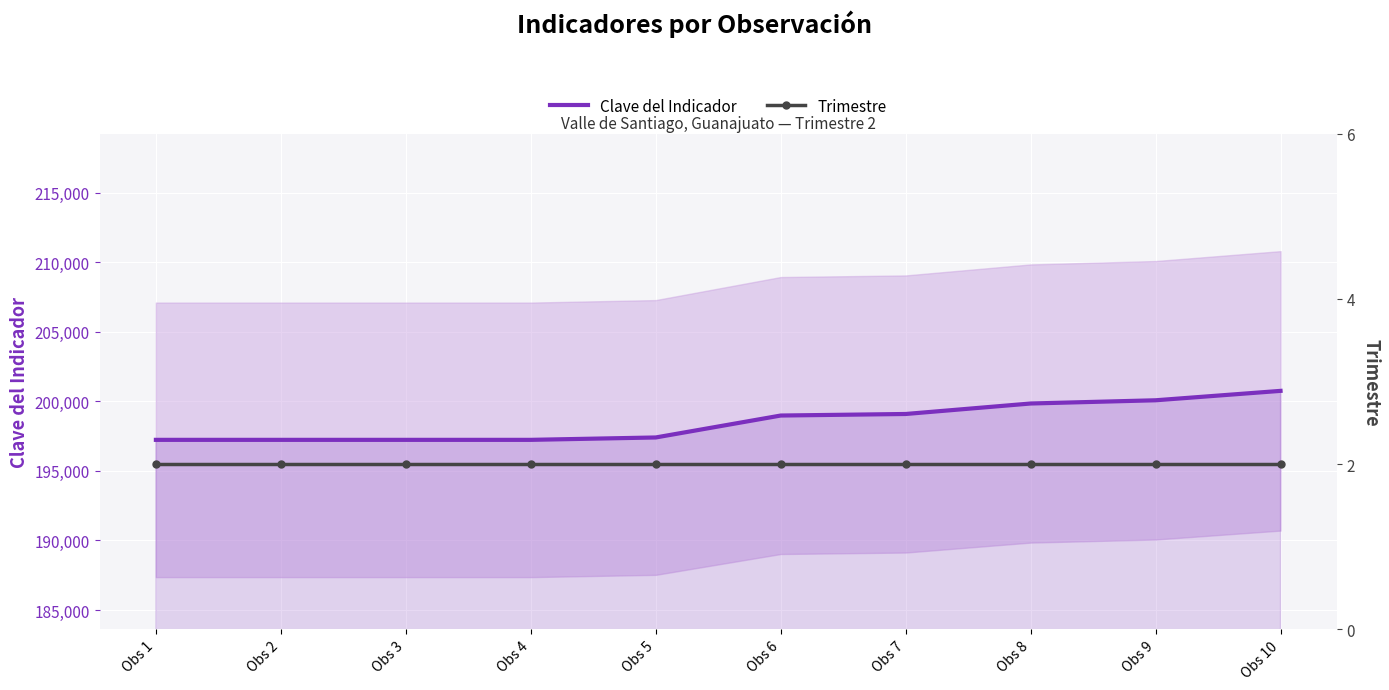

Which label corresponds to the smallest value in the chart?

Obs 1